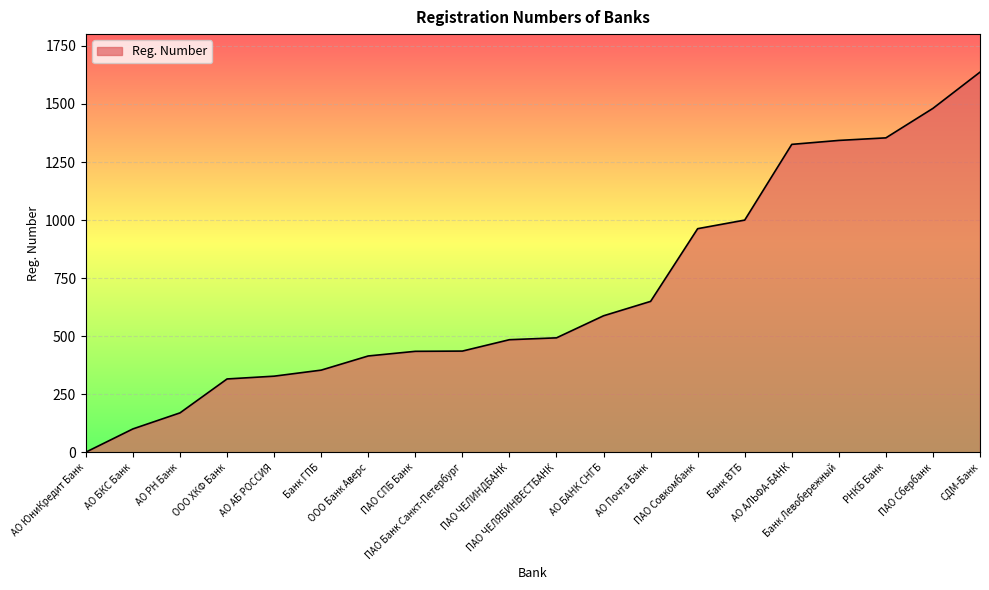

What is the greatest value displayed?

1637